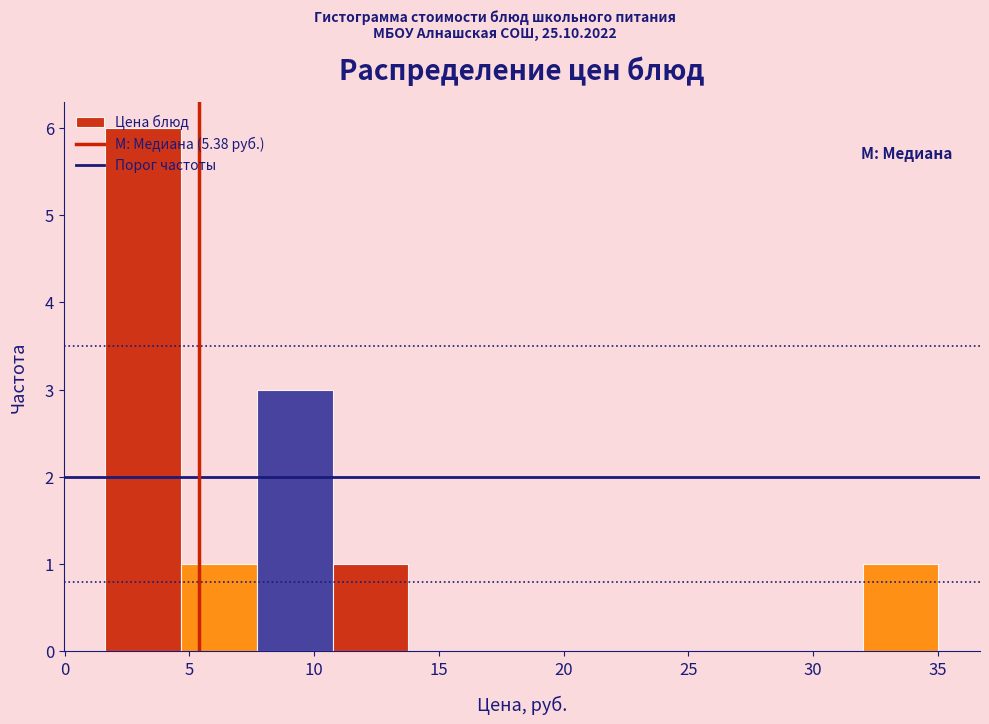

Over which range of the x-axis is the bar tallest?

1.5 to 4.5